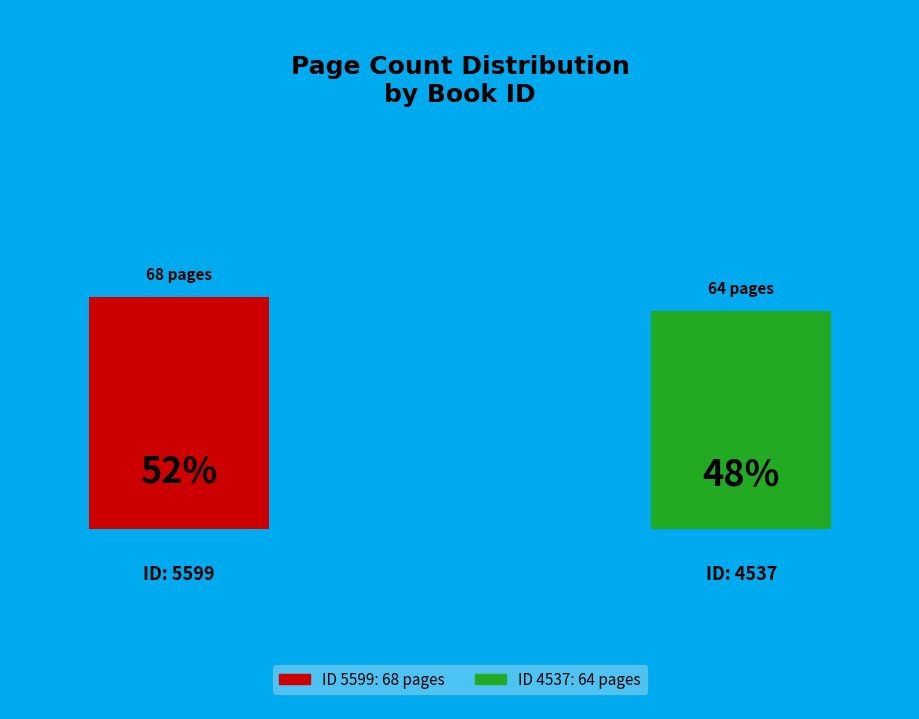

How many segments does this pie chart have?

2